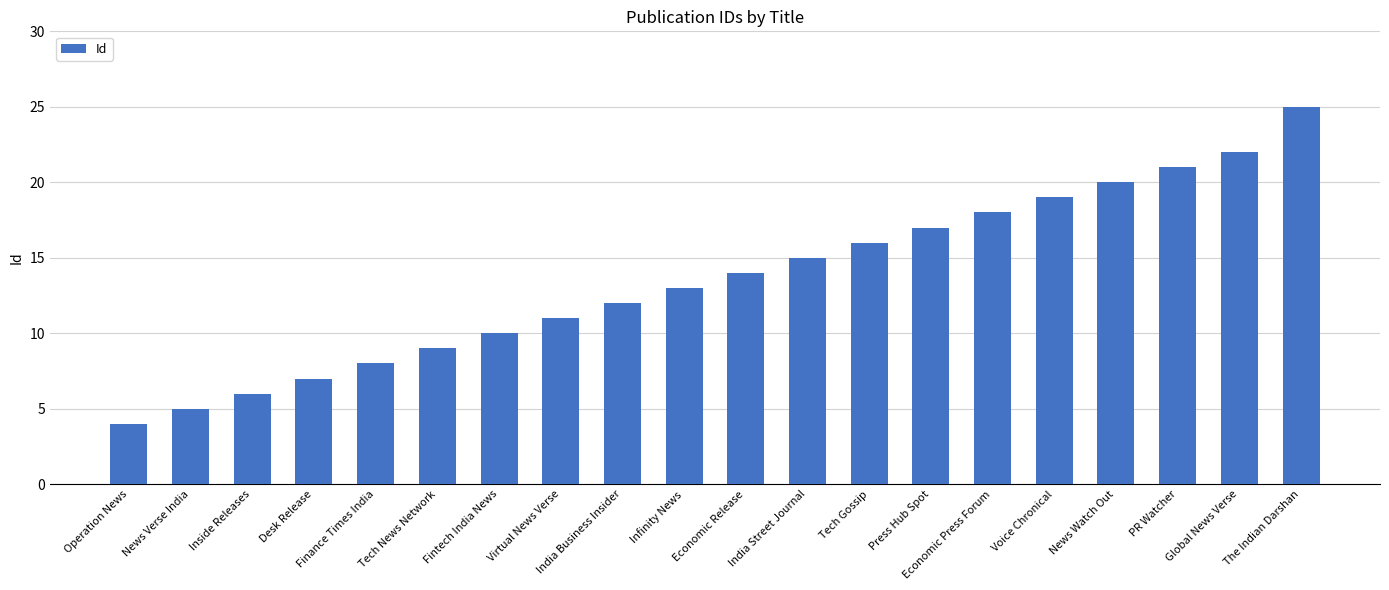

Approximately how many times larger is the value at India Business Insider compared to Tech News Network?

1.3